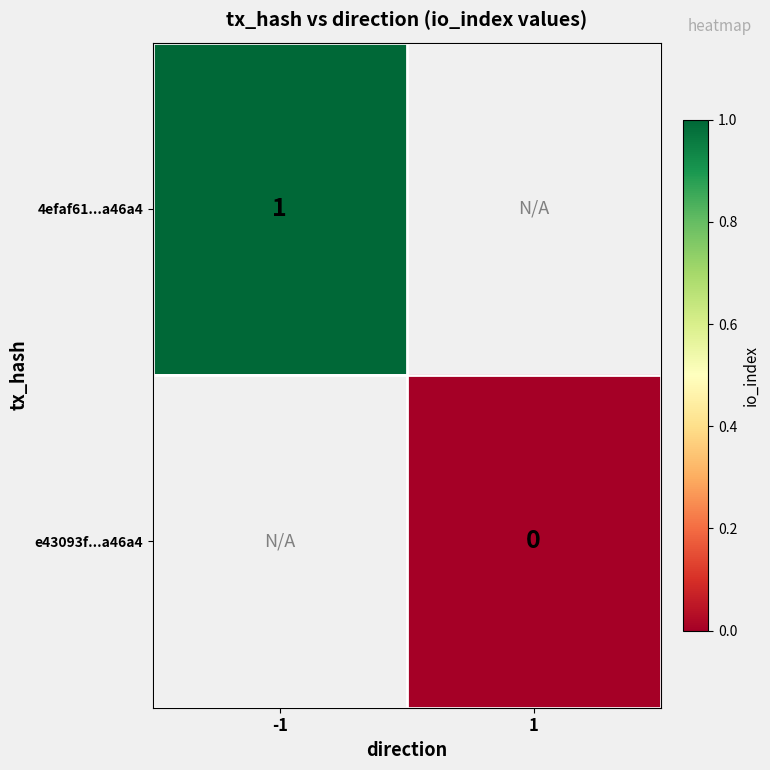

True or false: 4efaf61...a46a4 has a value of 1 at -1.

True